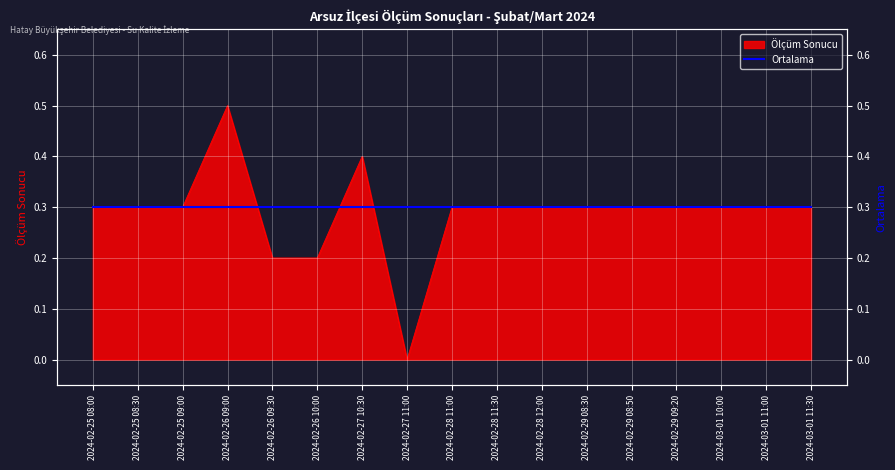

What is the sum of all values?

4.9